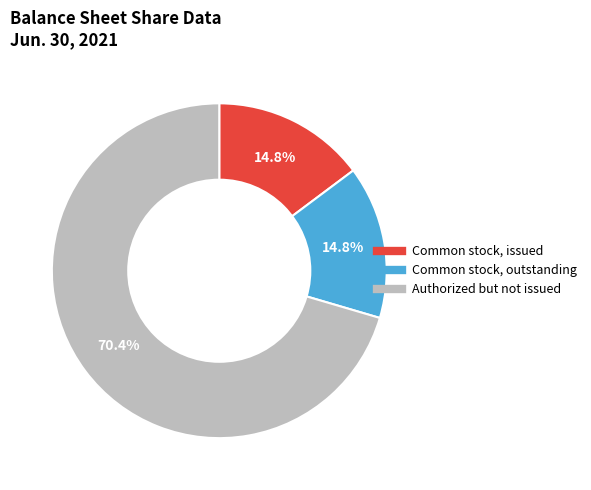

Does any single category account for the majority?

Yes